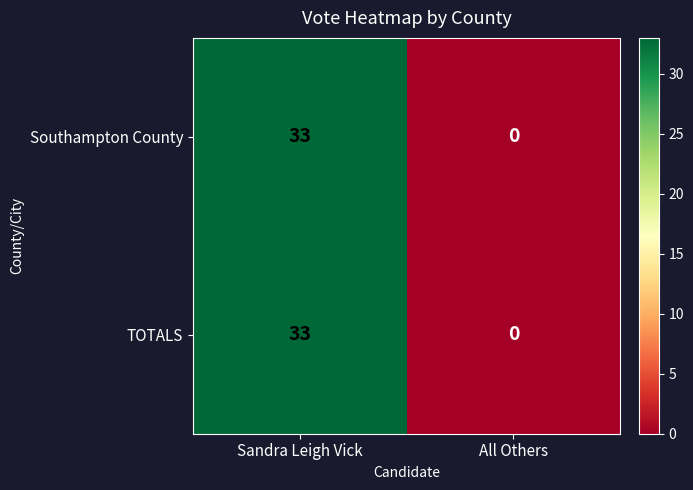

At which label does TOTALS reach its minimum?

All Others